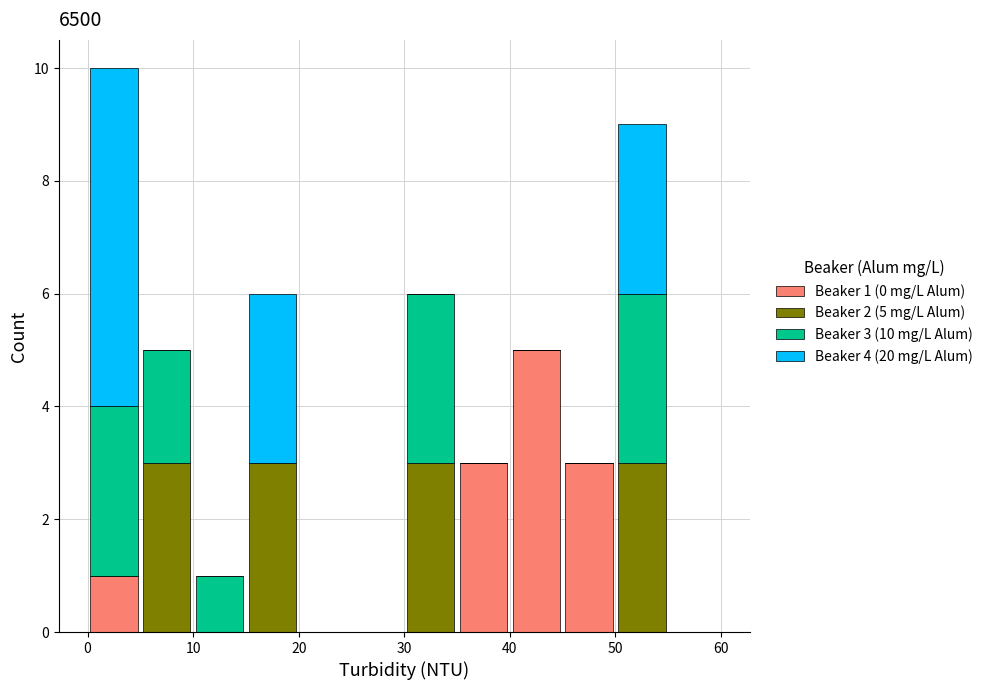

Which range on the x-axis has the tallest stacked bar (by total height)?

0 to 5